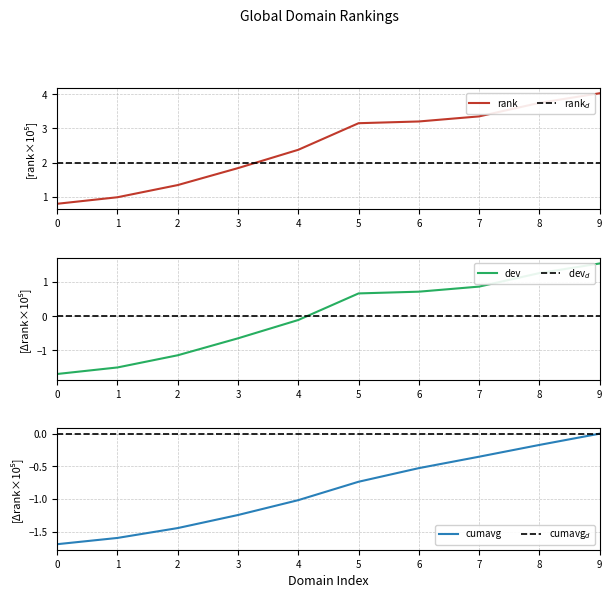

The rank series shows 1.9 at 7. True or false?

False